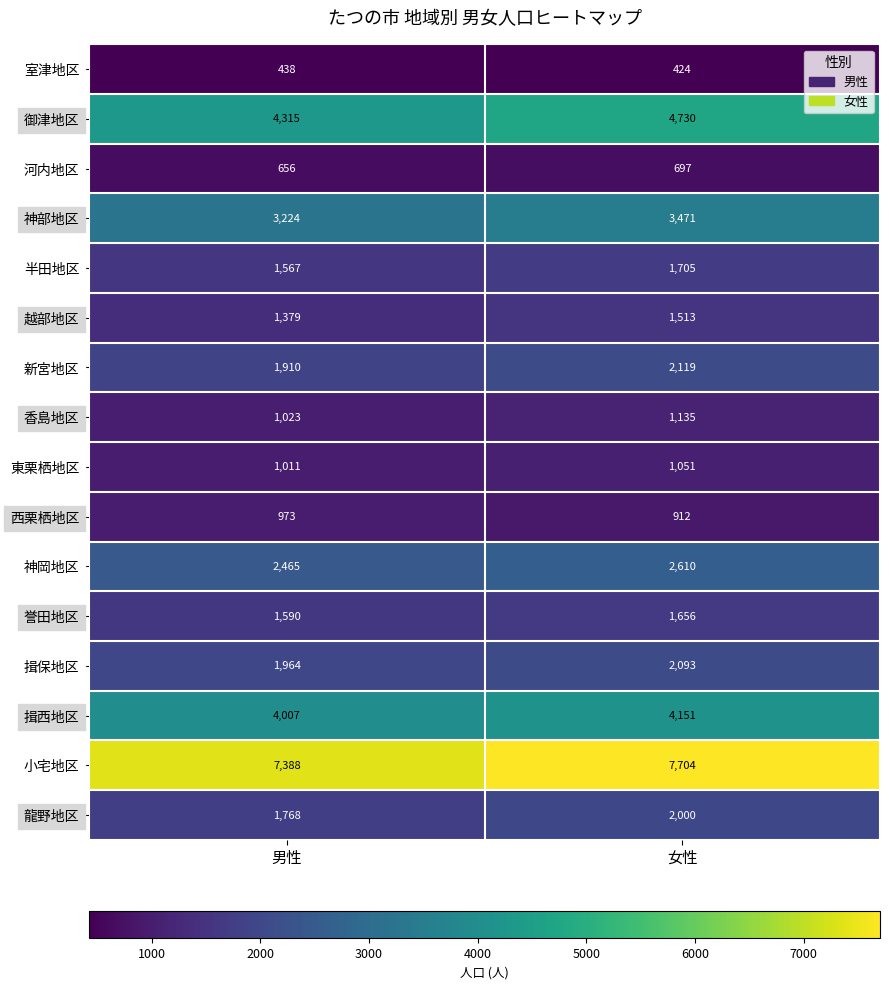

The value of 香島地区 at 女性 is 1135. True or false?

True